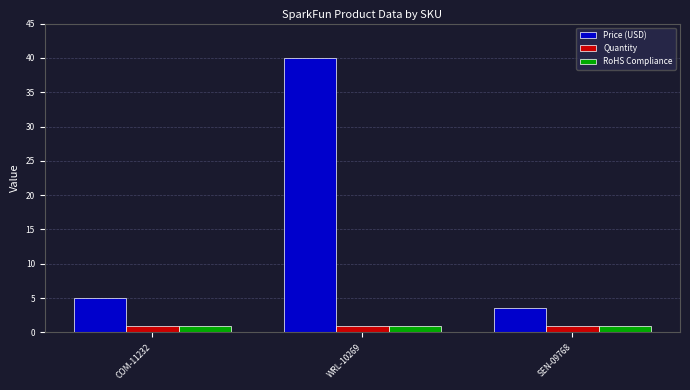

The RoHS Compliance series shows 1.0 at SEN-09768. True or false?

True